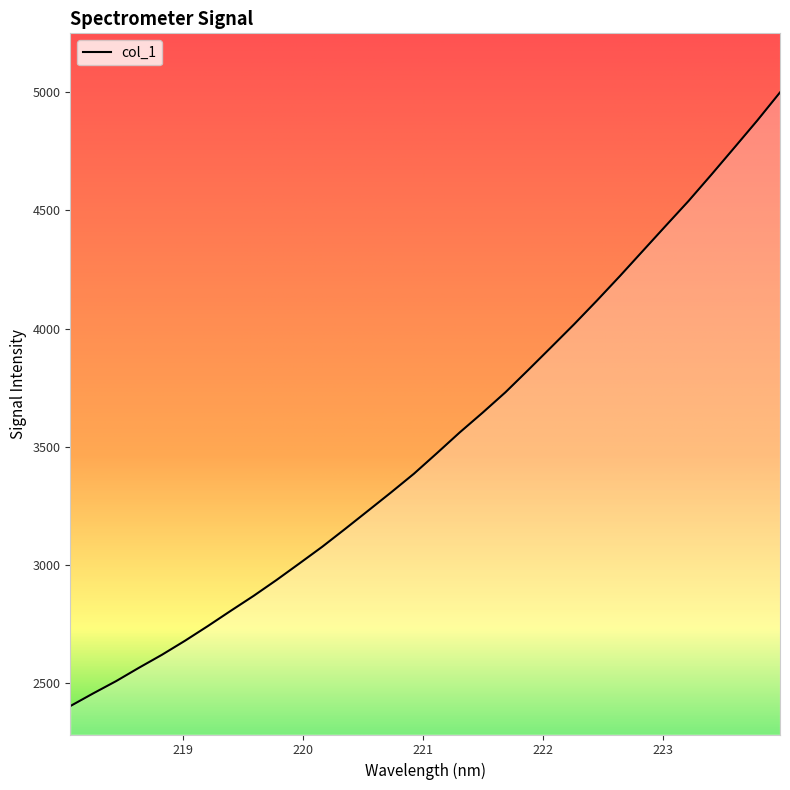

Is this an area chart (filled region under the line)?

No